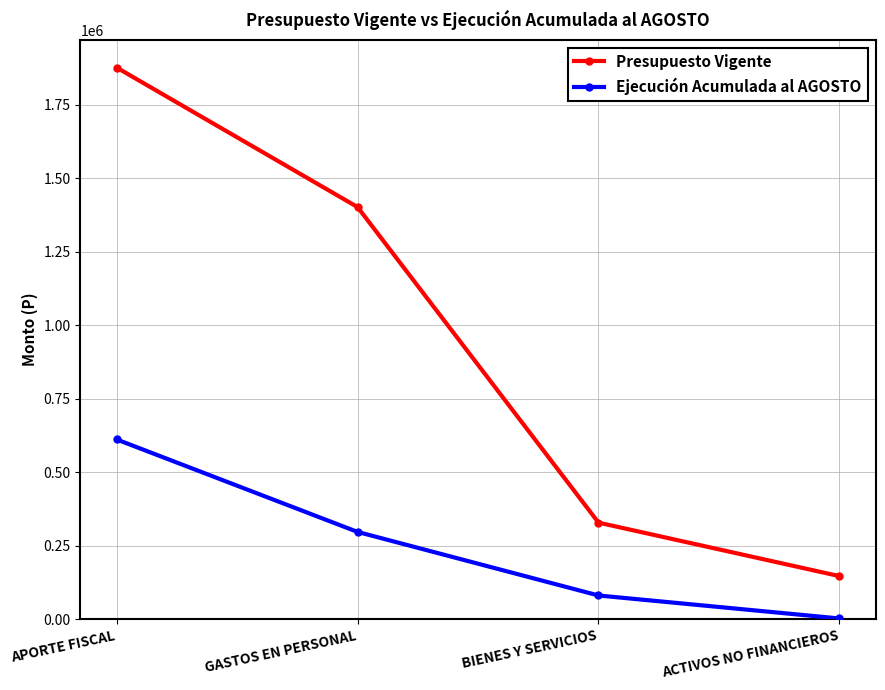

True or false: Ejecución Acumulada al AGOSTO and Presupuesto Vigente intersect in this chart.

False